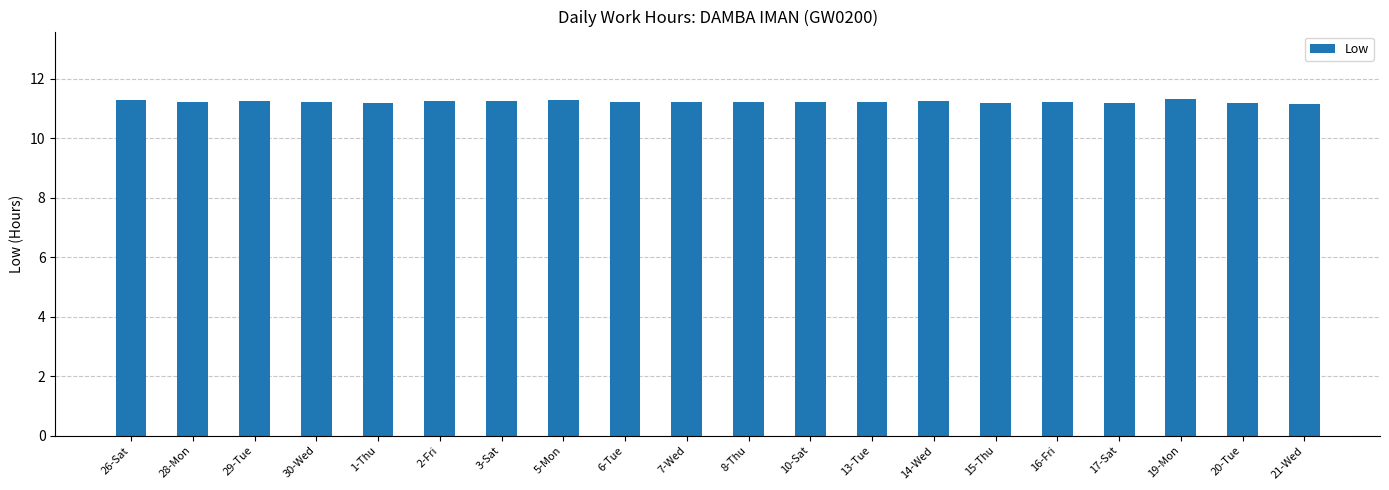

What is the label of the 15th bar from the left?

15-Thu